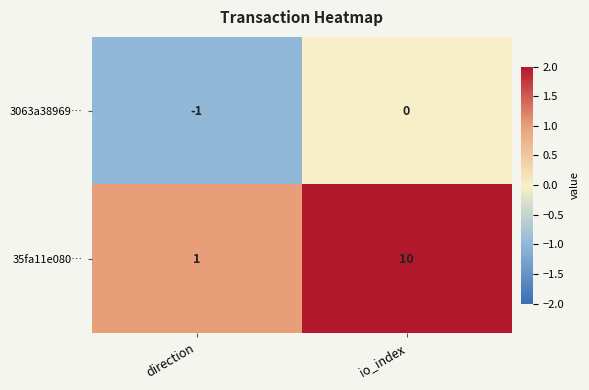

What is the total value across all series at io_index?

10